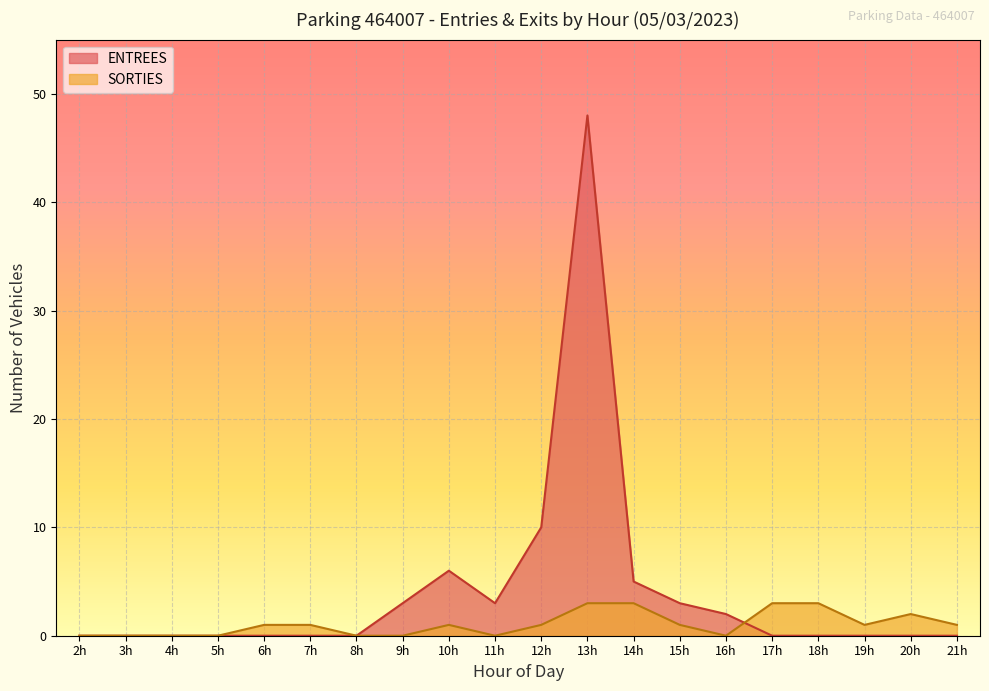

True or false: SORTIES has a value of 1 at 21h.

True